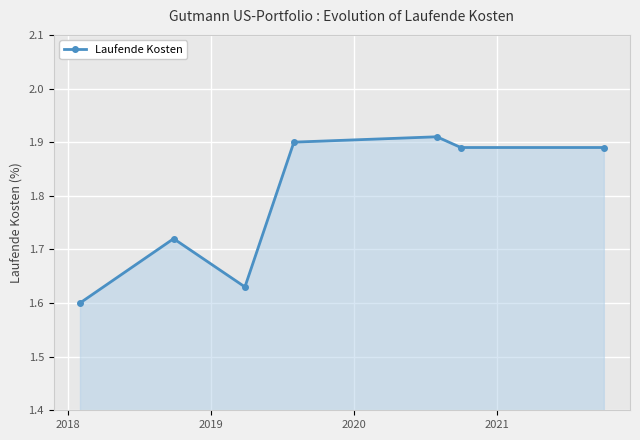

How many values are between 1 and 2?

7